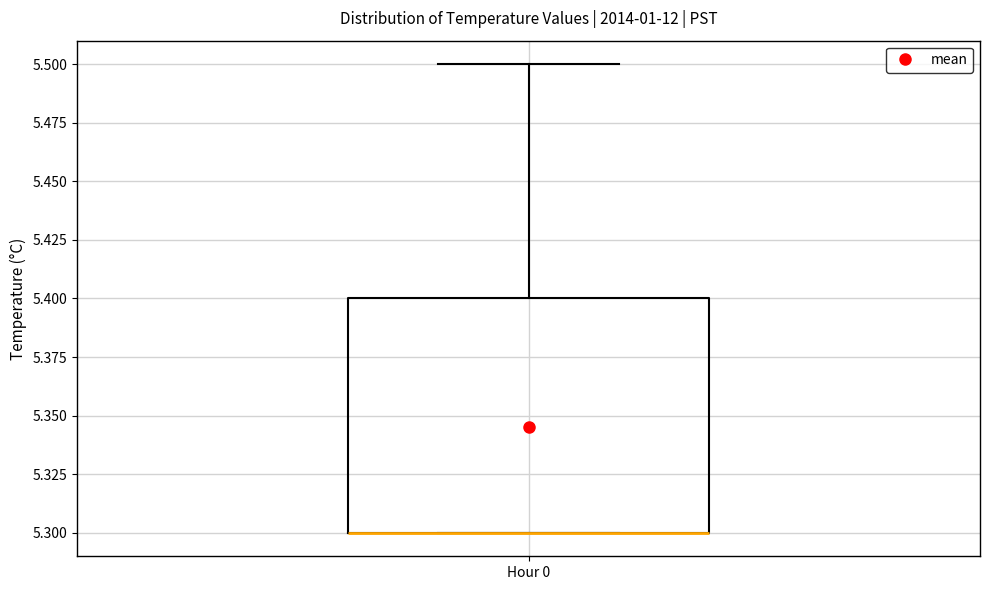

Where is the lower edge of the box for Hour 0 on the y-axis? The values are not printed on the chart, so give them approximately, as read against the axis.

5.3